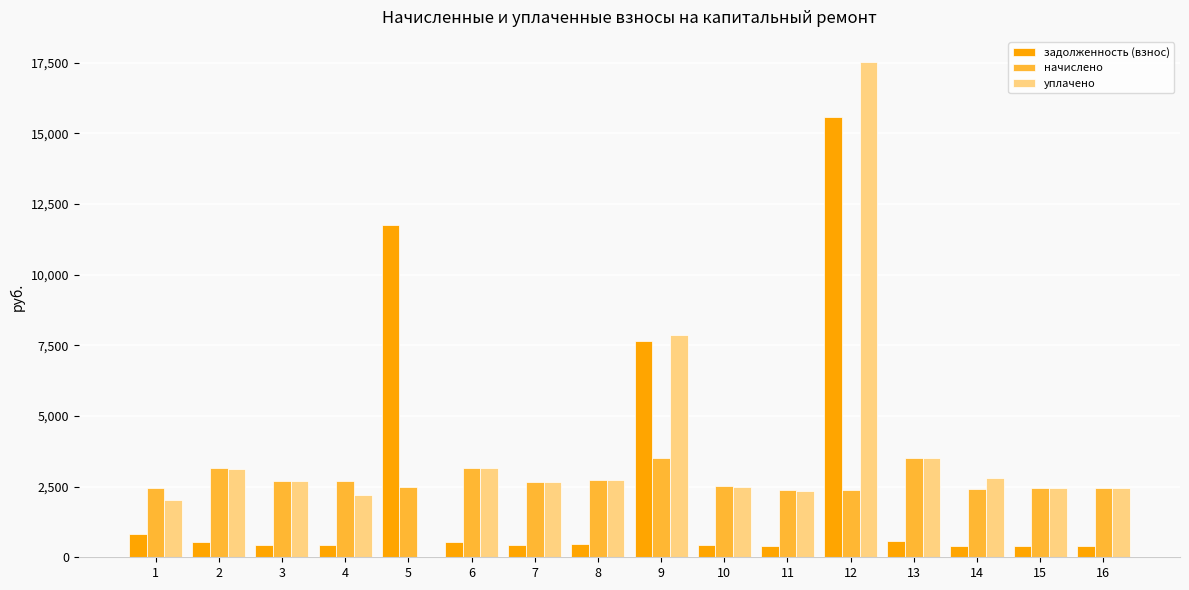

What is the maximum value for уплачено?

17541.6